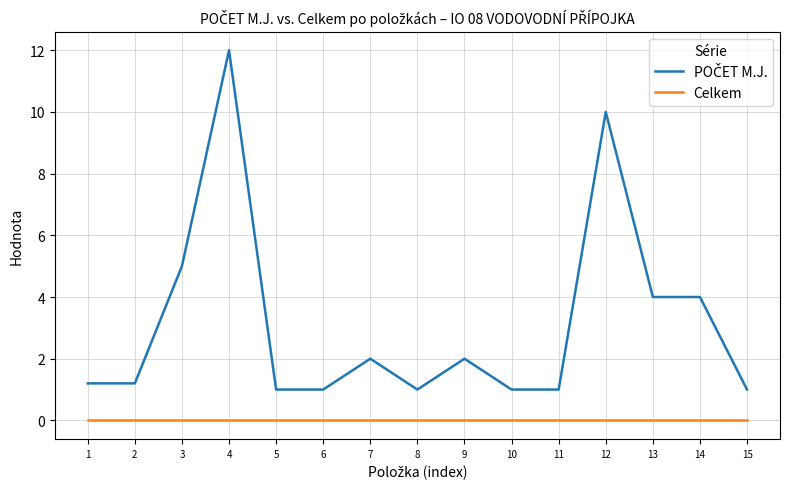

What is the difference between the highest and lowest values at 7?

2.0